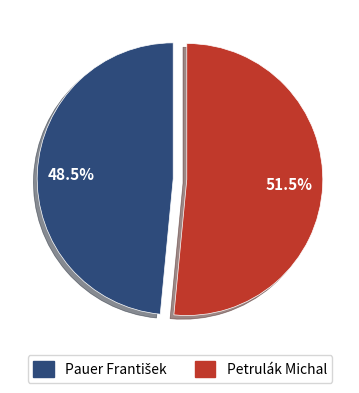

To the nearest percent, what is the difference between the largest and smallest slice percentages?

3%